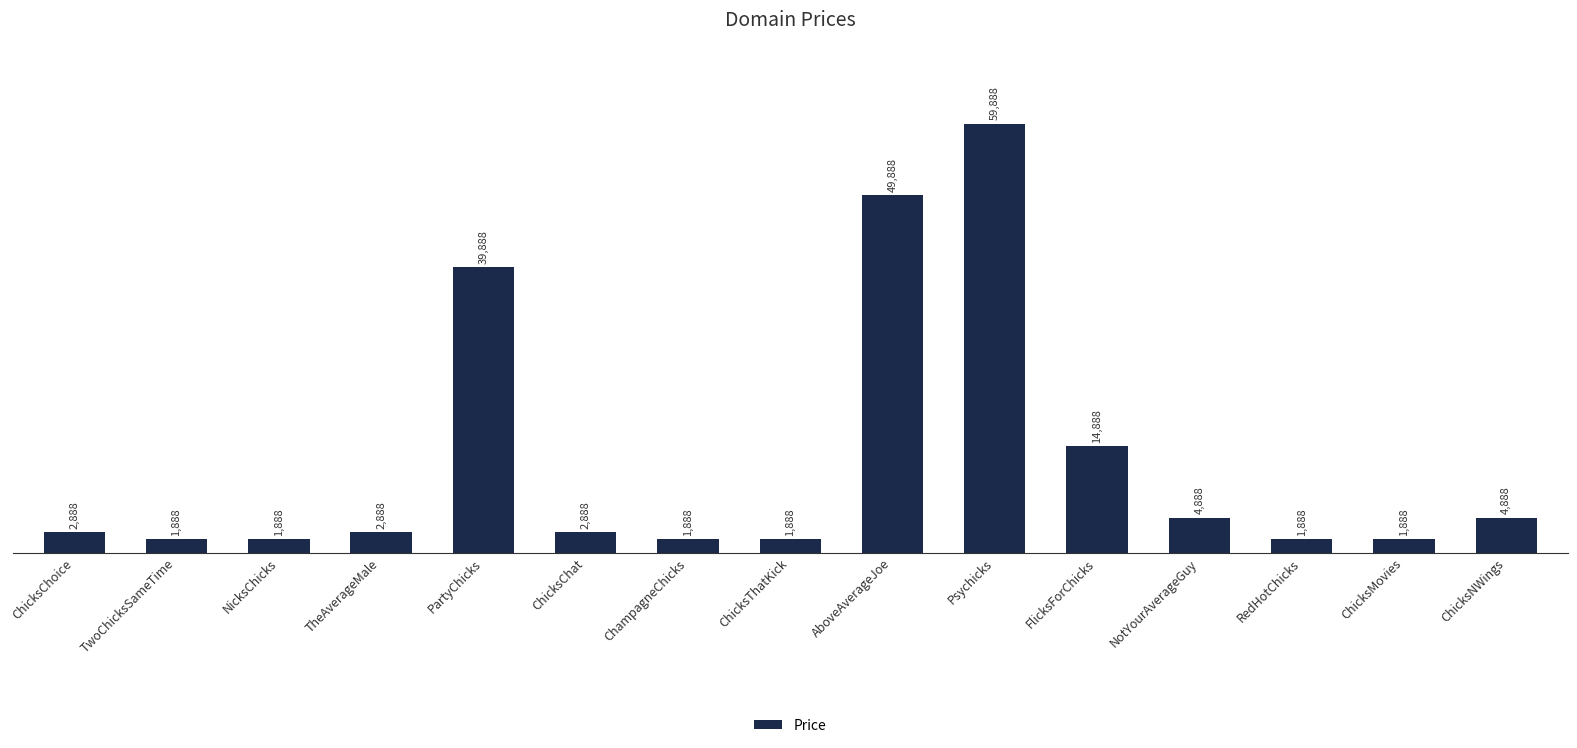

At which label is the value closest to 30888?

PartyChicks